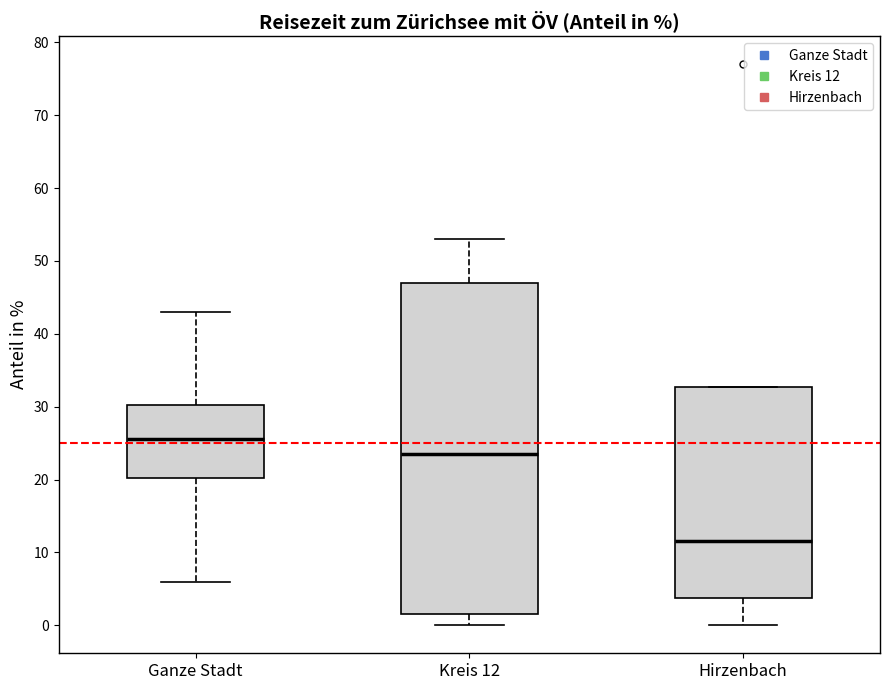

Reading left to right, read every box against the y-axis: the position of its median line, the range the box covers, and the ends of its whiskers. The values are not printed on the chart, so give them approximately, as read against the axis.

Ganze Stadt: median 26, box 20 to 30, whiskers 6 to 43
Kreis 12: median 24, box 2 to 47, whiskers 0 to 53
Hirzenbach: median 12, box 4 to 33, whiskers 0 to 33